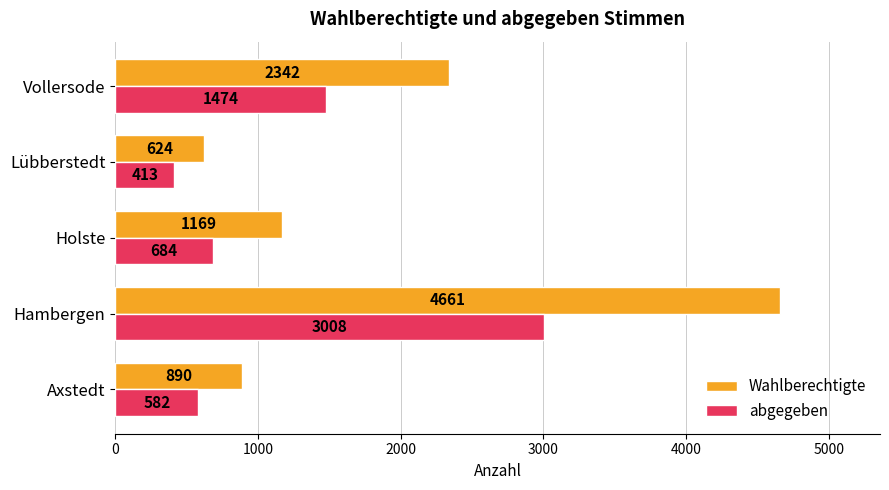

At which label is Wahlberechtigte closest to 2642?

Vollersode